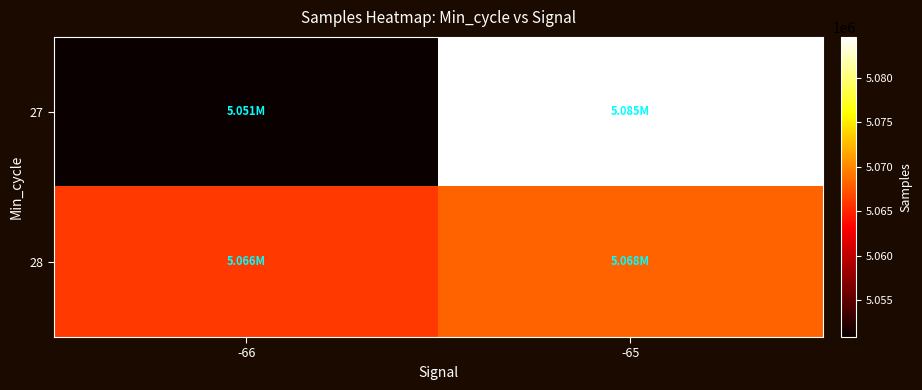

At which category is the sum across all series the highest?

-65